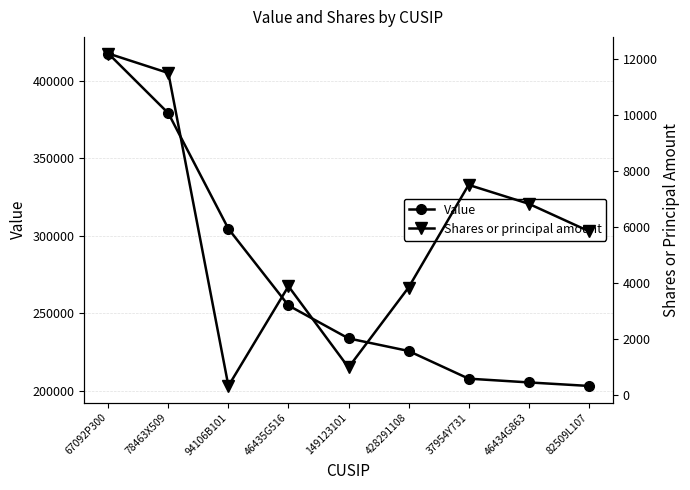

Where is Shares or principal amount nearest to the value 6254?

82509L107